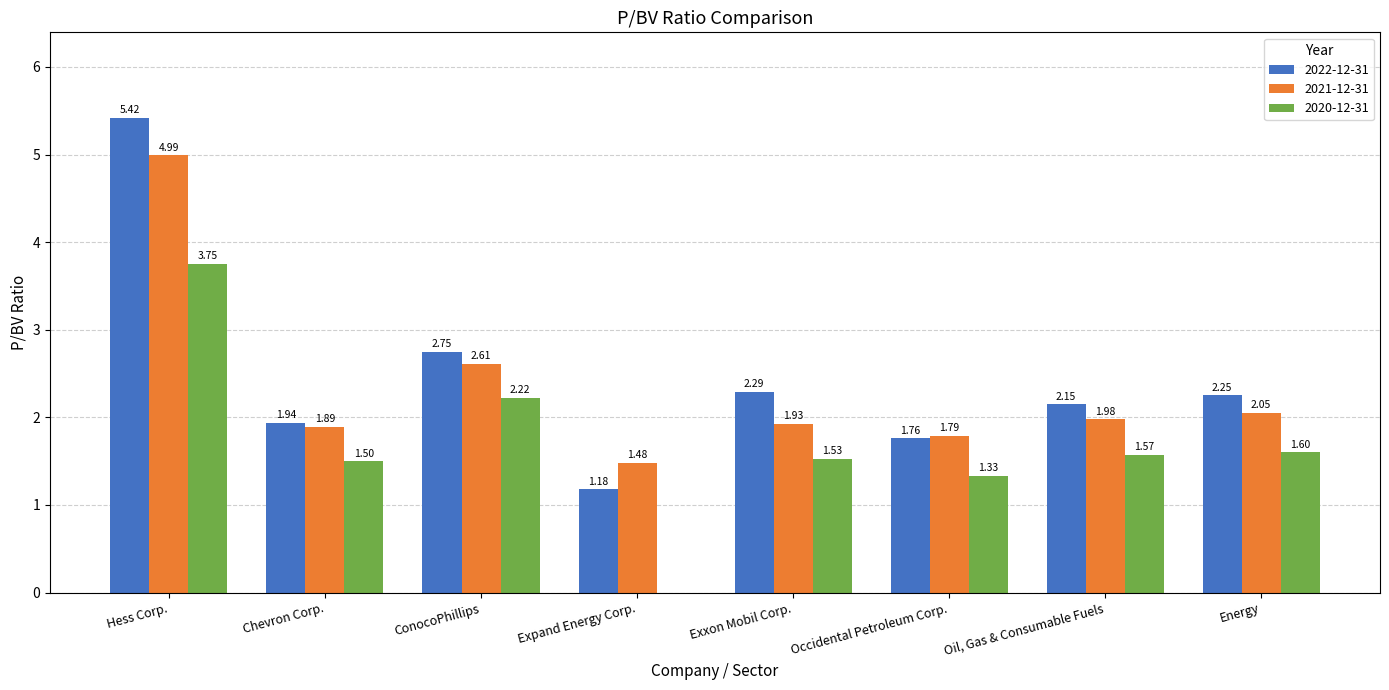

Are the bars horizontal?

No